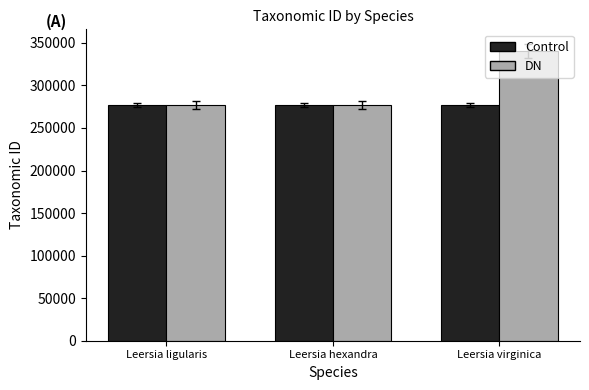

The DN series shows 494162 at Leersia hexandra. True or false?

False